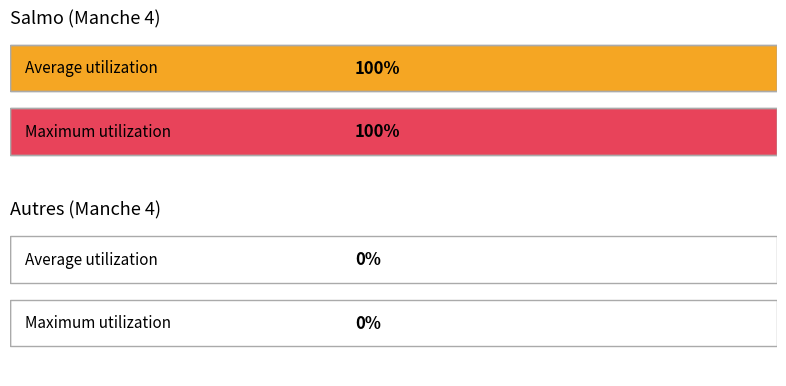

What are all the series names shown in the legend?

Average utilization, Maximum utilization